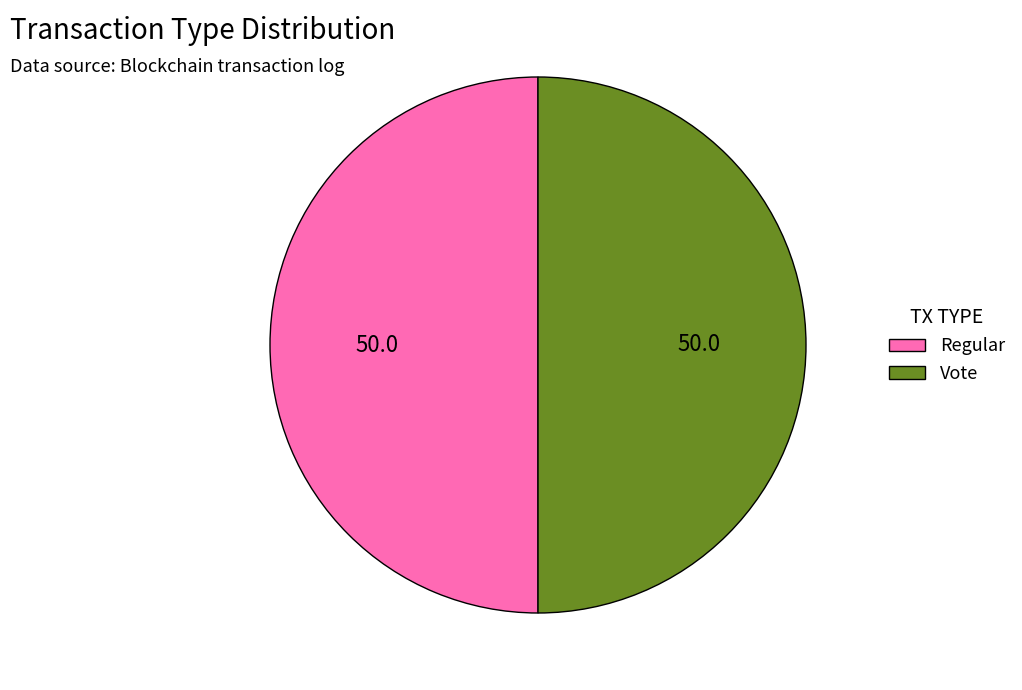

Combined, do Vote and Regular account for over 50%?

Yes